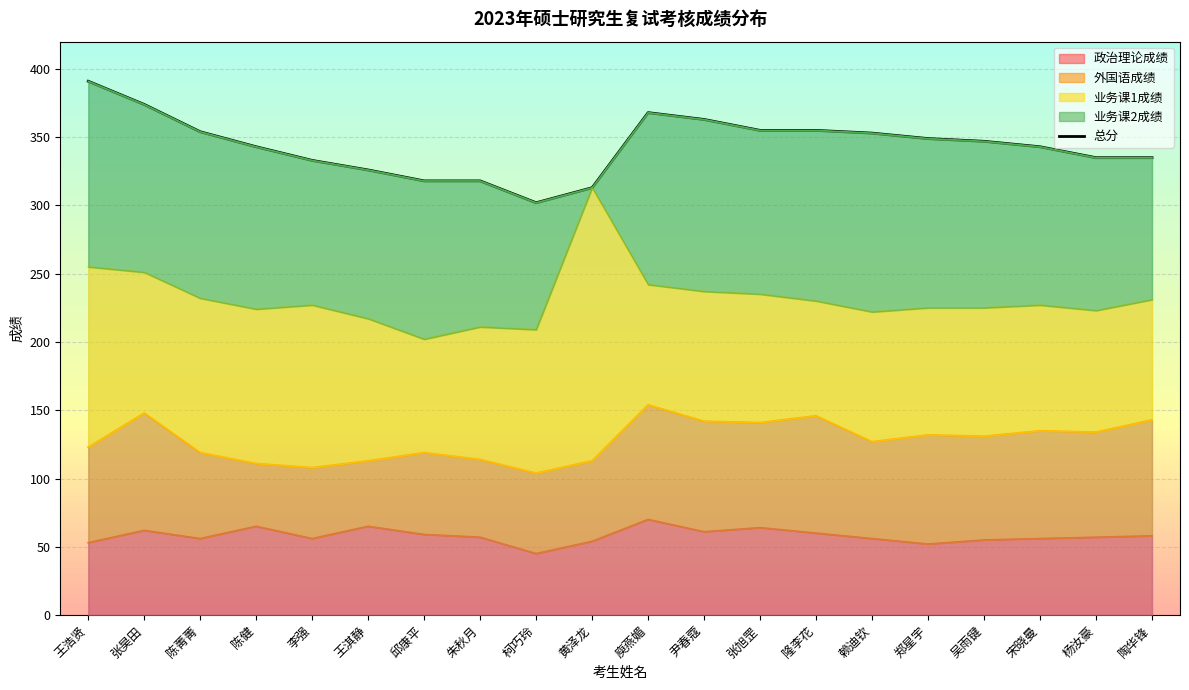

Which category has the lowest value across all series?

柯巧玲